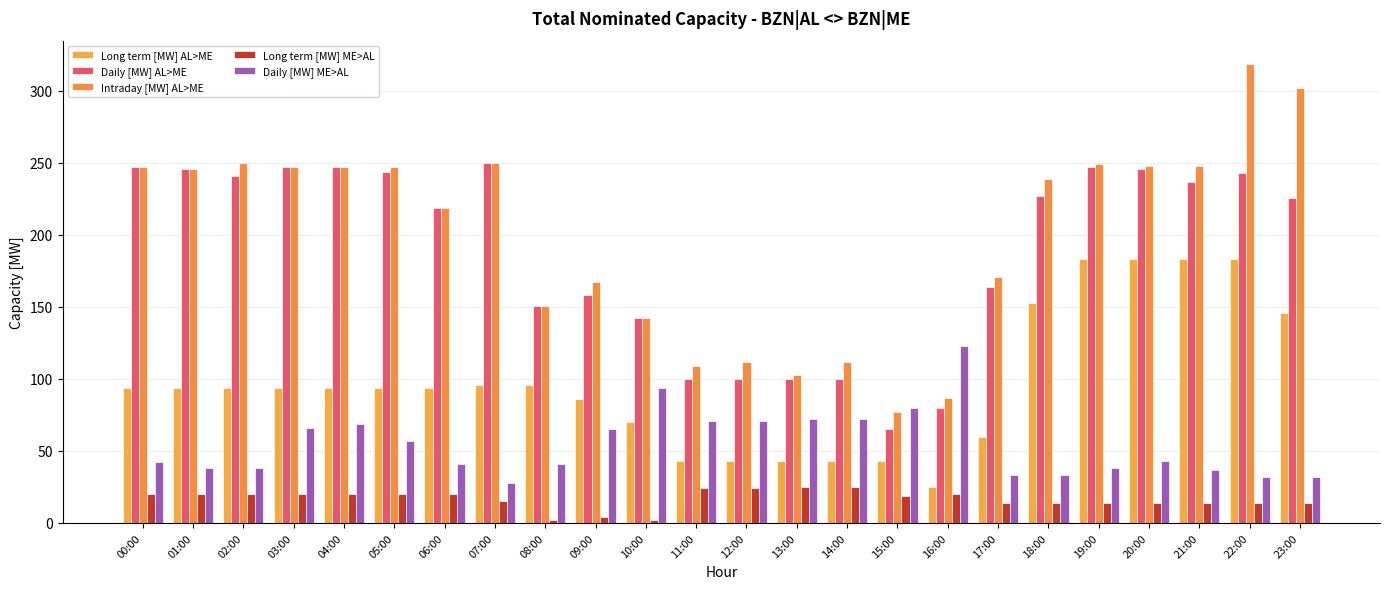

Which series has the largest total across all categories?

Intraday [MW] AL>ME